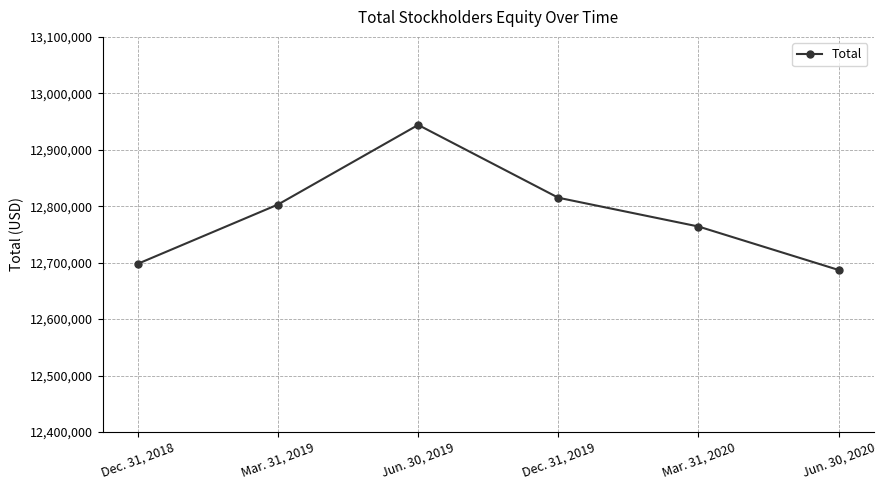

What is the label of the 2nd point from the left?

Mar. 31, 2019